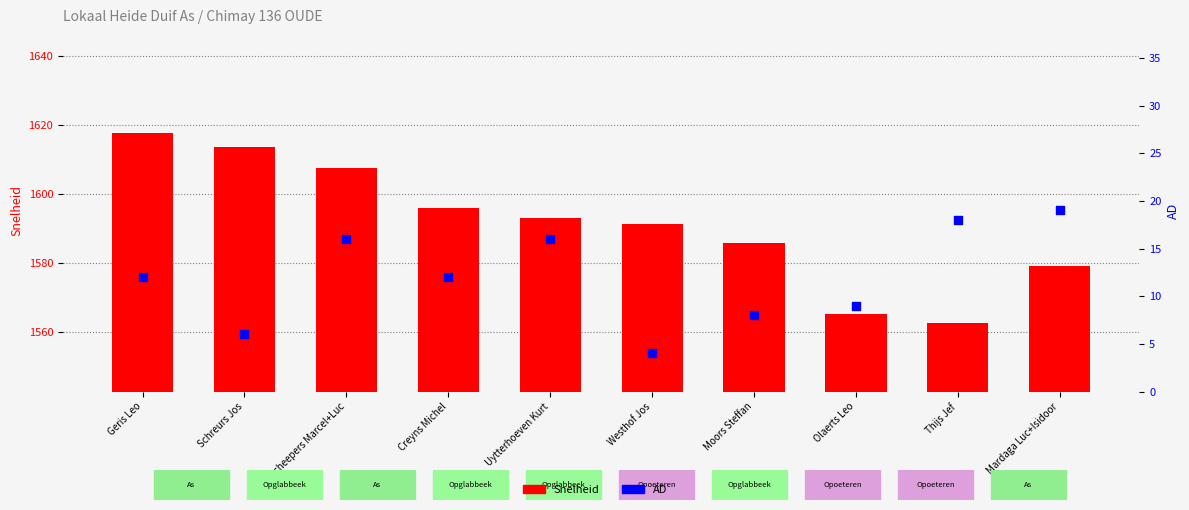

At how many categories does at least one series exceed 771?

10